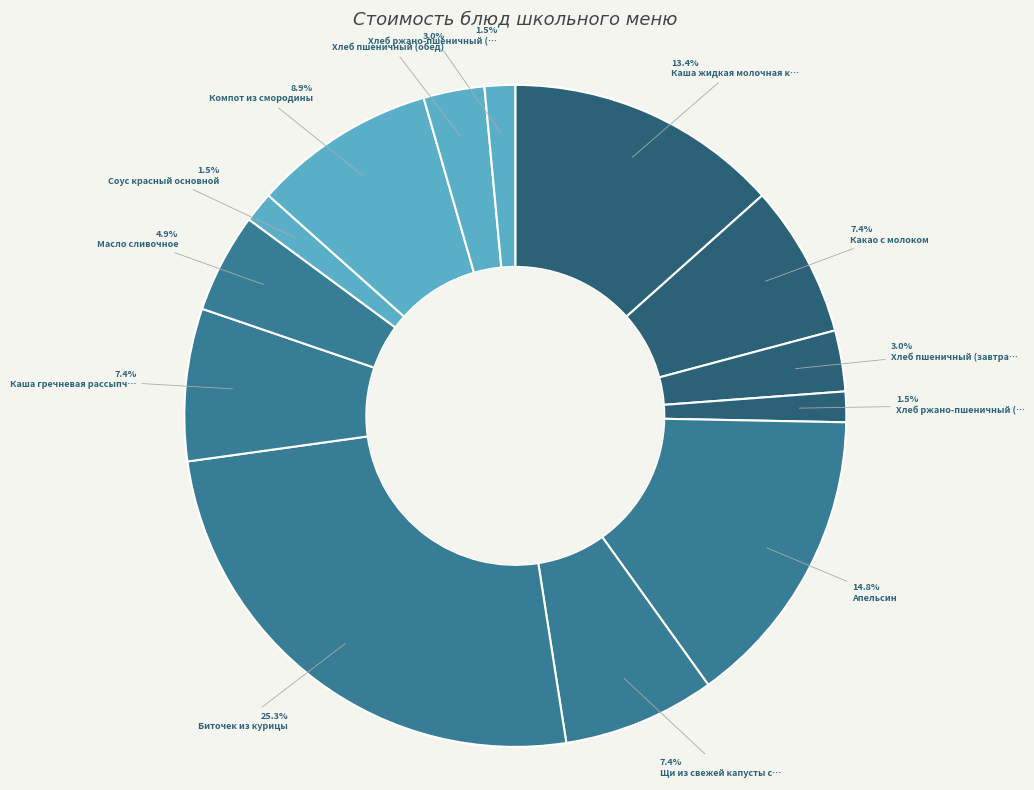

Which slice is the smallest?

Хлеб ржано-пшеничный (завтрак)